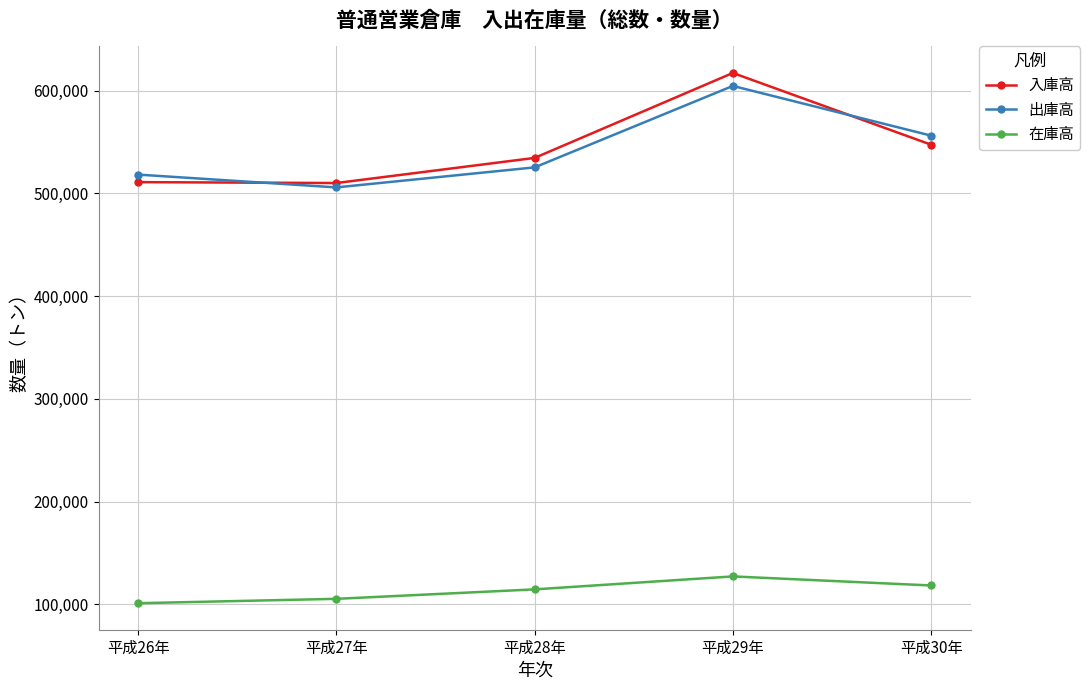

What is the difference between the maximum and second lowest values in the 在庫高 series?

21824